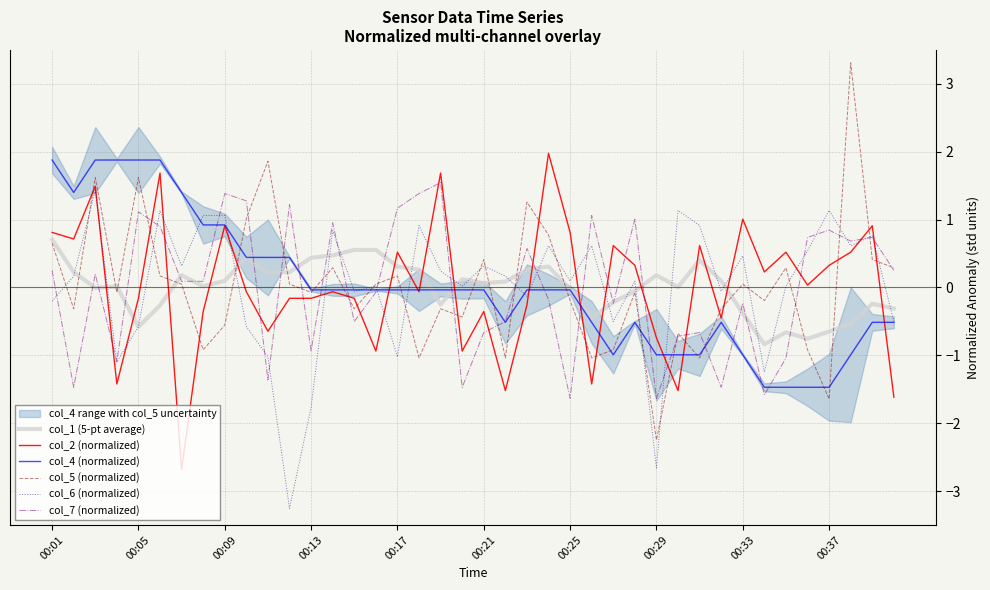

True or false: col_5 (normalized) has more than 1 points higher than both neighbors.

True